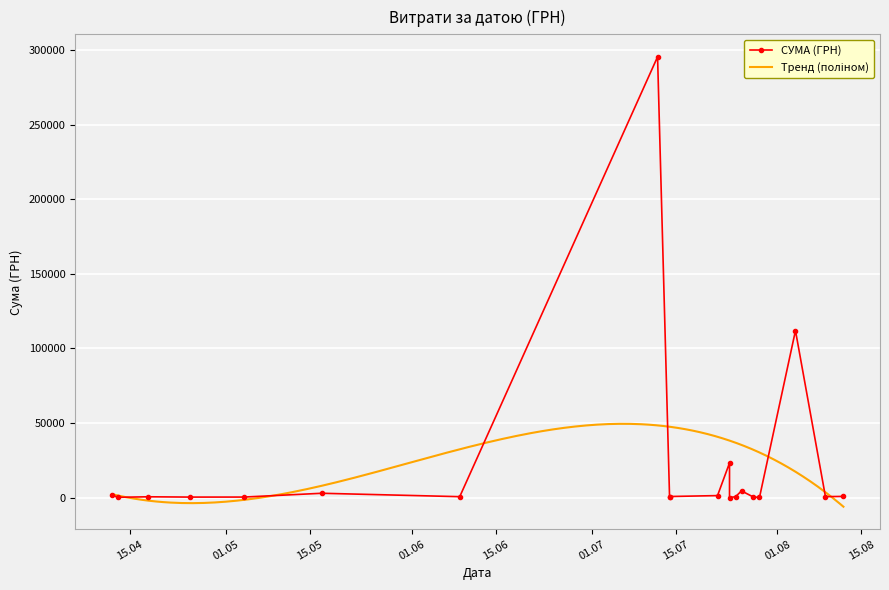

Which has a higher value, 24.07.2016 or 24.07.2016?

24.07.2016